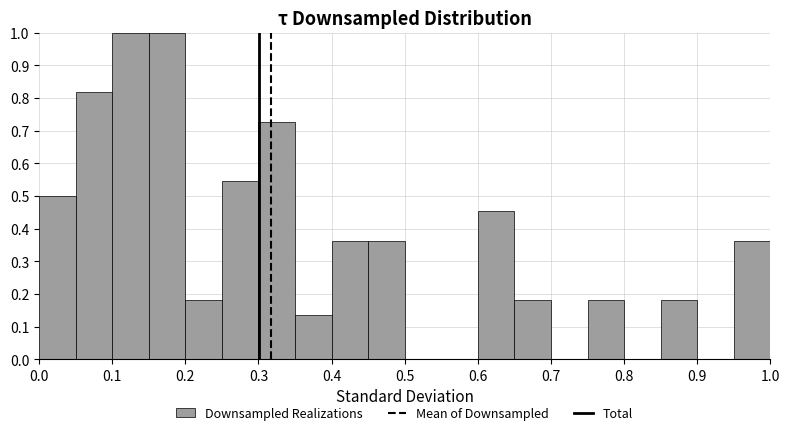

Reading left to right, transcribe this chart: for each bar, give the range it covers on the x-axis and its height. The values are not printed on the chart, so give them approximately, as read against the axis.

0.00 to 0.05: 0.50
0.05 to 0.10: 0.82
0.10 to 0.15: 1.00
0.15 to 0.20: 1.00
0.20 to 0.25: 0.18
0.25 to 0.30: 0.55
0.30 to 0.35: 0.73
0.35 to 0.40: 0.14
0.40 to 0.45: 0.36
0.45 to 0.50: 0.36
0.50 to 0.55: 0
0.55 to 0.60: 0
0.60 to 0.65: 0.45
0.65 to 0.70: 0.18
0.70 to 0.75: 0
0.75 to 0.80: 0.18
0.80 to 0.85: 0
0.85 to 0.90: 0.18
0.90 to 0.95: 0
0.95 to 1.00: 0.36